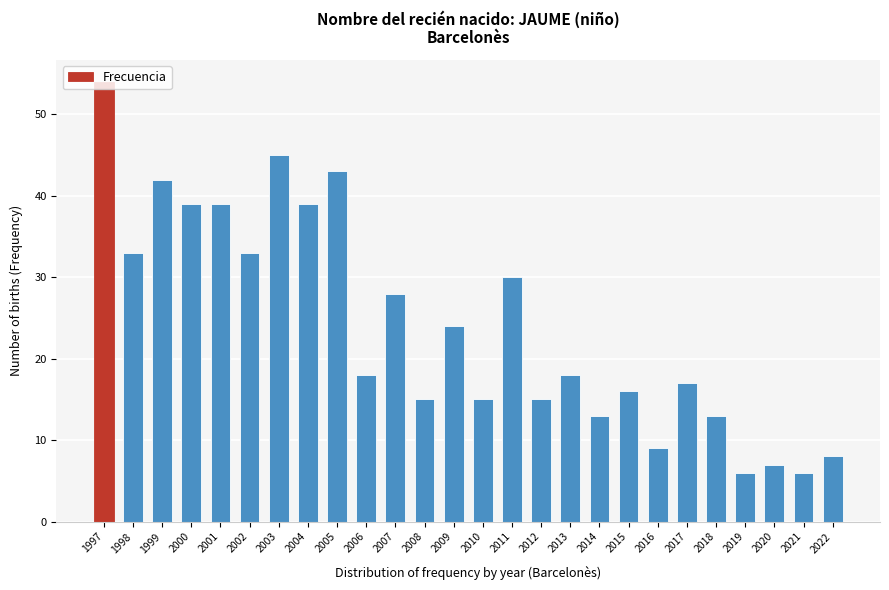

What value does the data have at 2009?

24